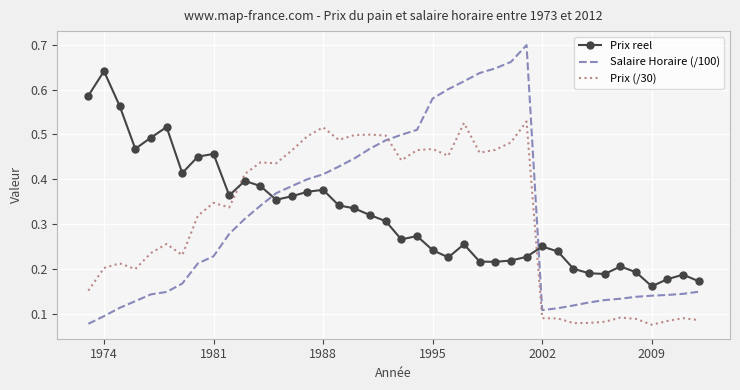

List the series in order of their peak value, lowest first.

Prix (/30), Prix reel, Salaire Horaire (/100)